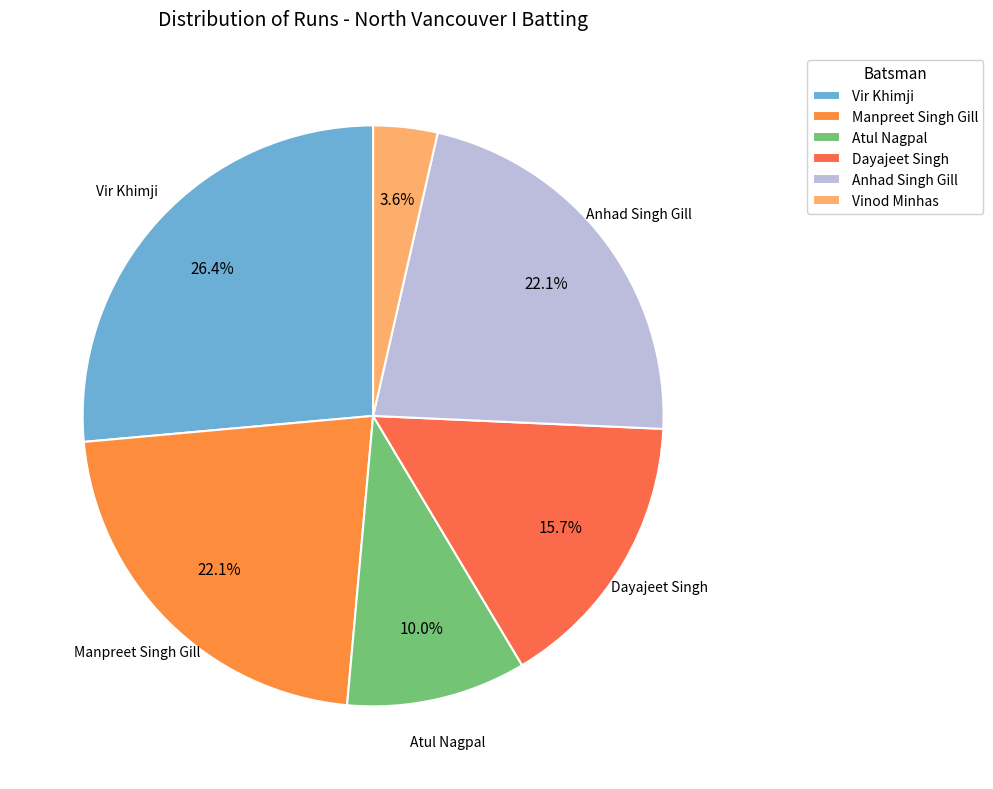

How many segments does this pie chart have?

6